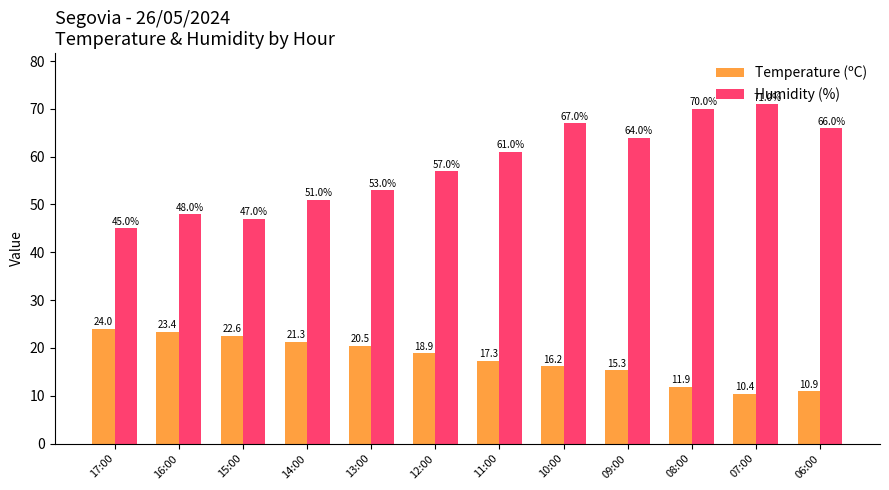

Reading left to right, what are all the values shown in this chart?

Temperature (ºC): 17:00=24.0	16:00=23.4	15:00=22.6	14:00=21.3	13:00=20.5	12:00=18.9	11:00=17.3	10:00=16.2	09:00=15.3	08:00=11.9	07:00=10.4	06:00=10.9
Humidity (%): 17:00=45.0	16:00=48.0	15:00=47.0	14:00=51.0	13:00=53.0	12:00=57.0	11:00=61.0	10:00=67.0	09:00=64.0	08:00=70.0	07:00=71.0	06:00=66.0